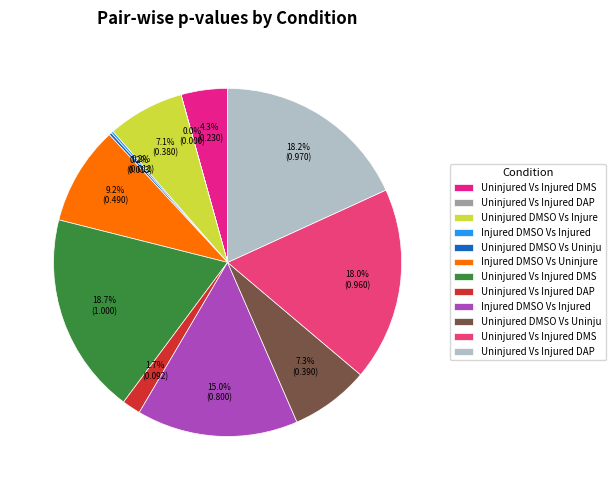

Which category has the biggest portion of the pie?

Uninjured Vs Injured DMSO (Vertical)